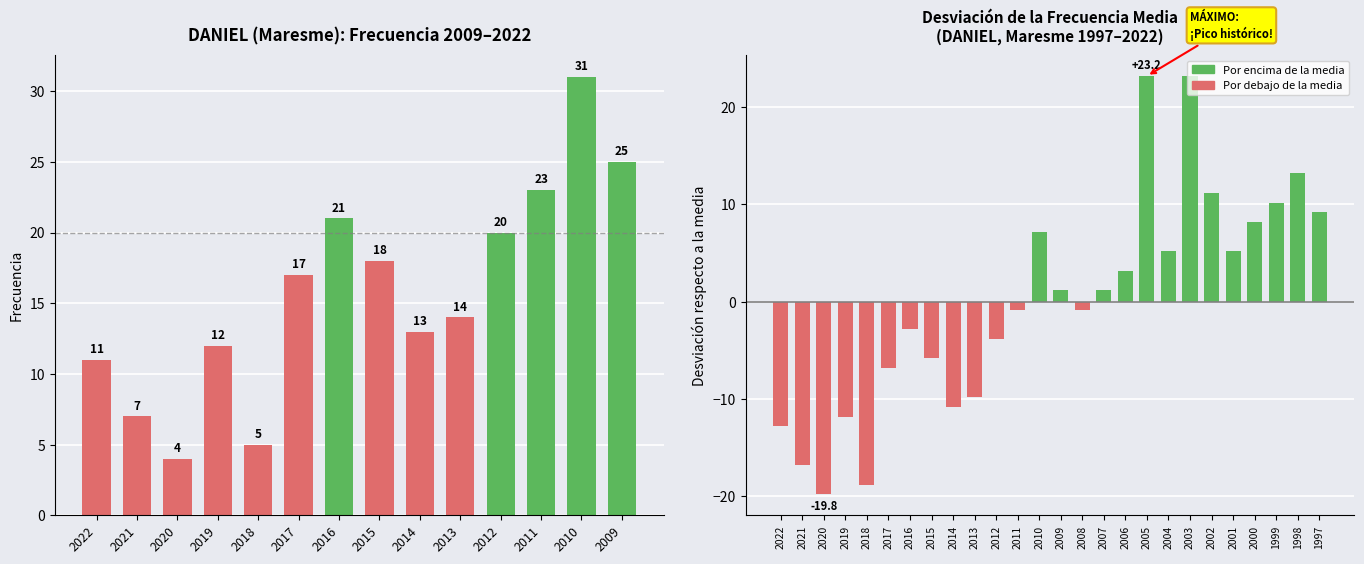

Which has a higher value, 2001 or 2011?

2001